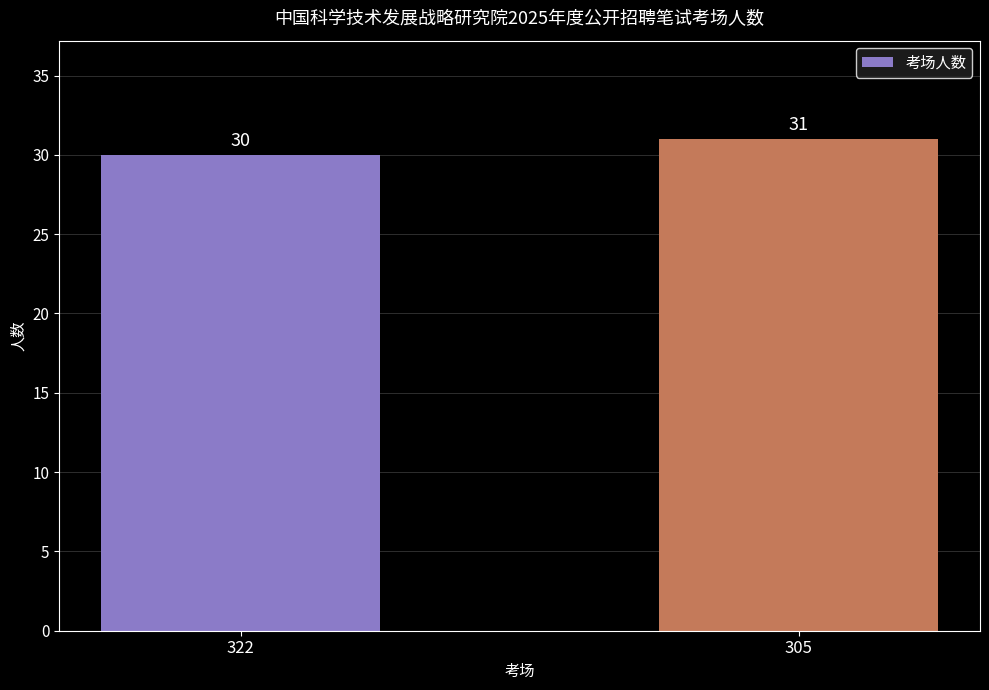

Approximately how many times larger is the value at 322 compared to 305?

1.0